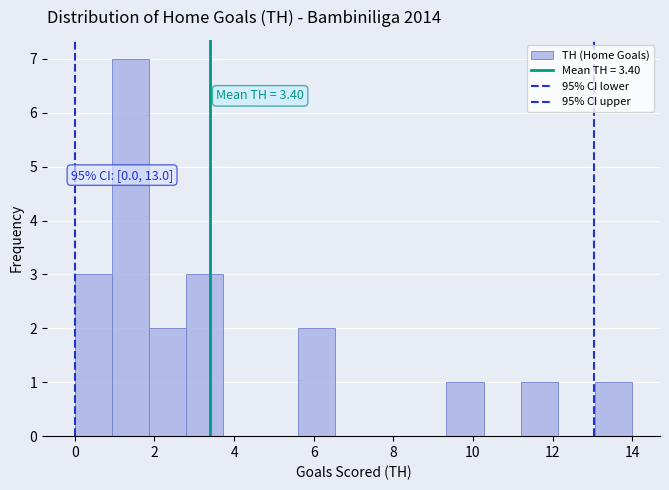

Over which range of the x-axis is the bar tallest?

1.0 to 1.8